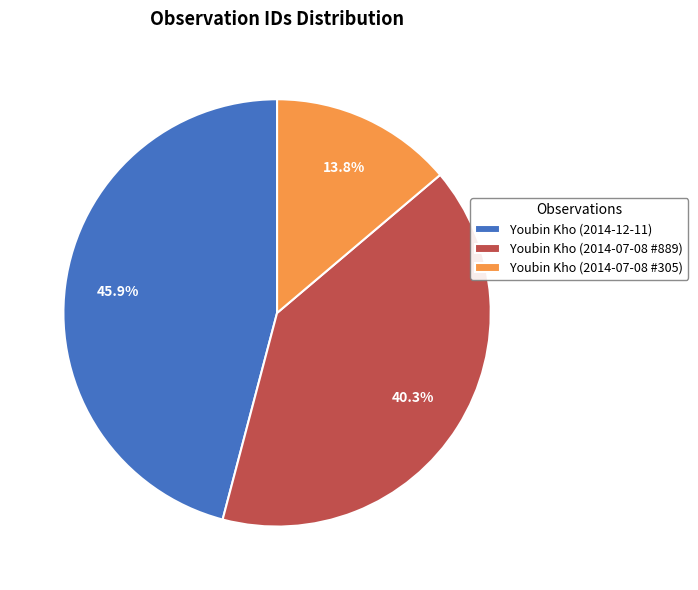

Rank the categories by value from lowest to highest.

Youbin Kho (2014-07-08 #305), Youbin Kho (2014-07-08 #889), Youbin Kho (2014-12-11)